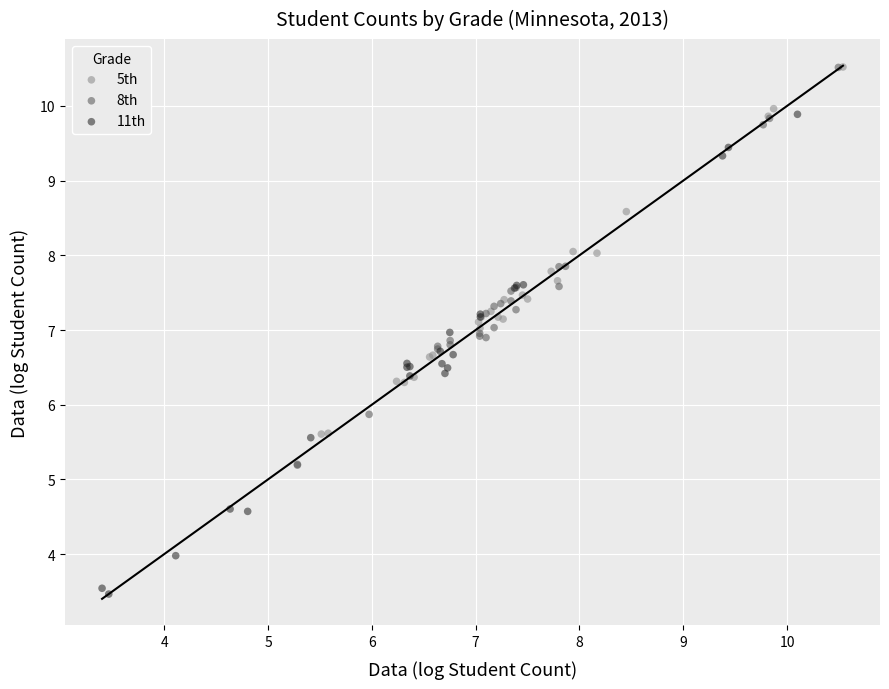

Which series reaches the minimum Y coordinate?

11th